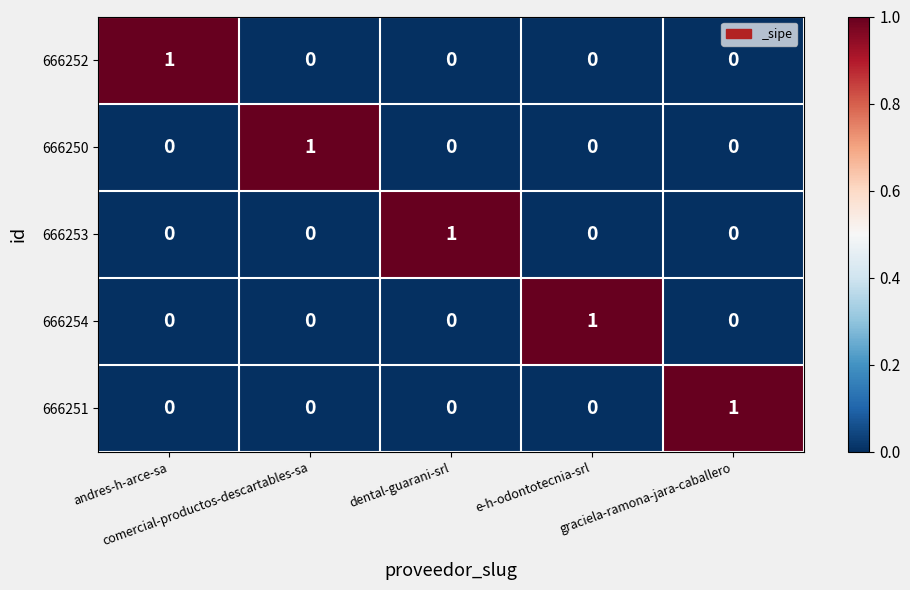

What is the spread (max minus min) of values at e-h-odontotecnia-srl?

1